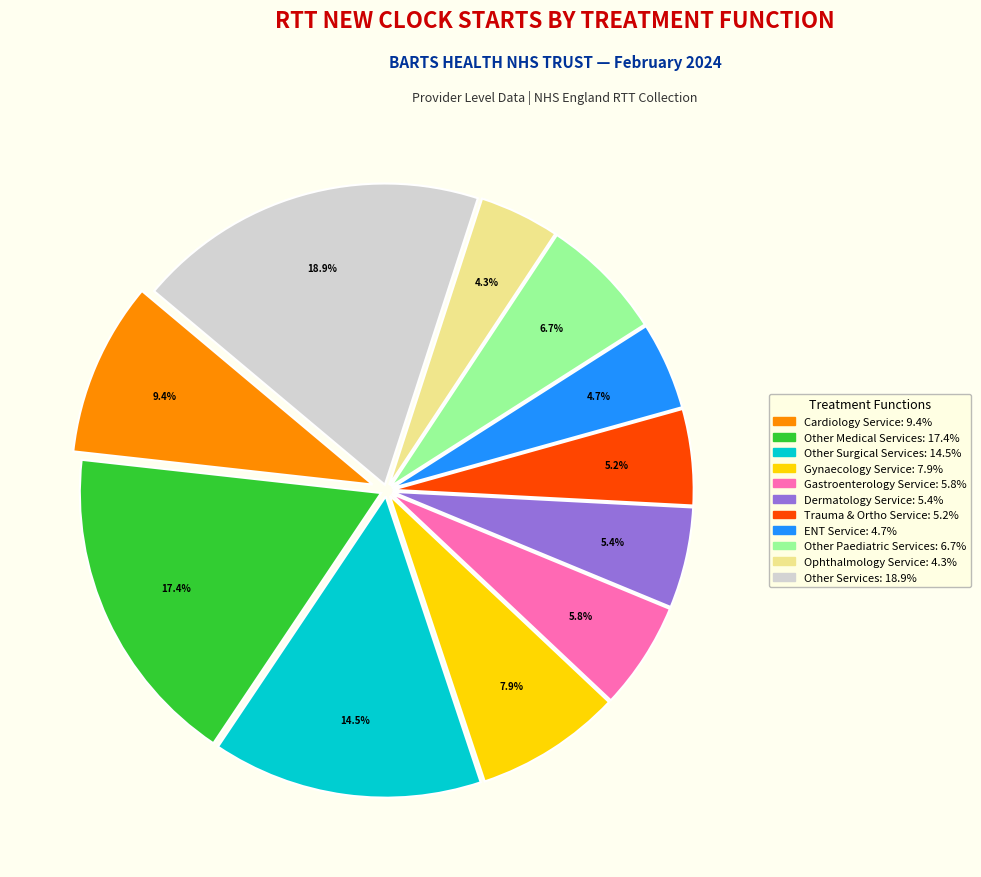

Is there any slice that represents more than half of the pie?

No